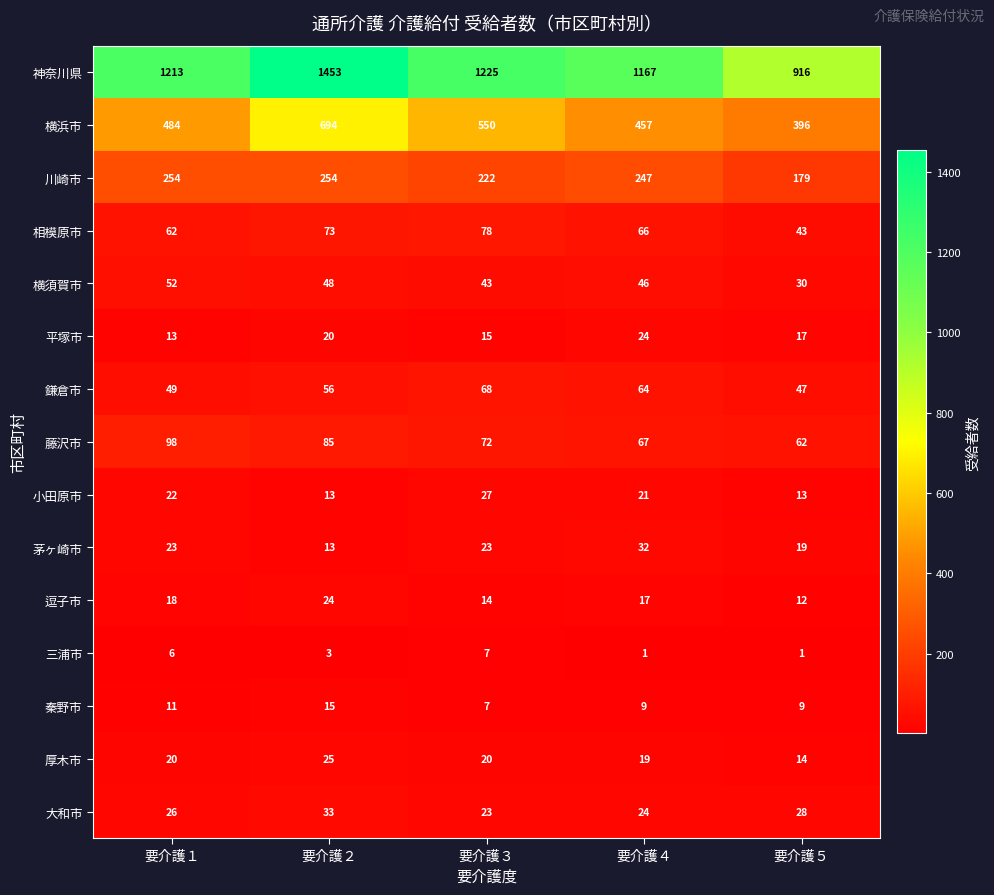

What is the approximate value of 秦野市 at 要介護３?

7